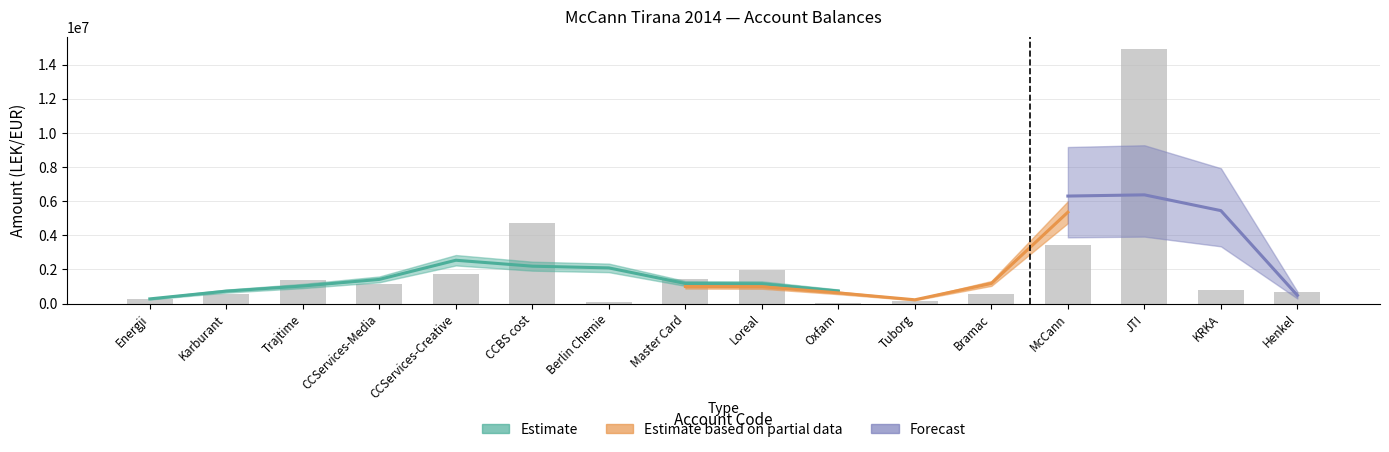

What is the sum of all values?

33897289.5